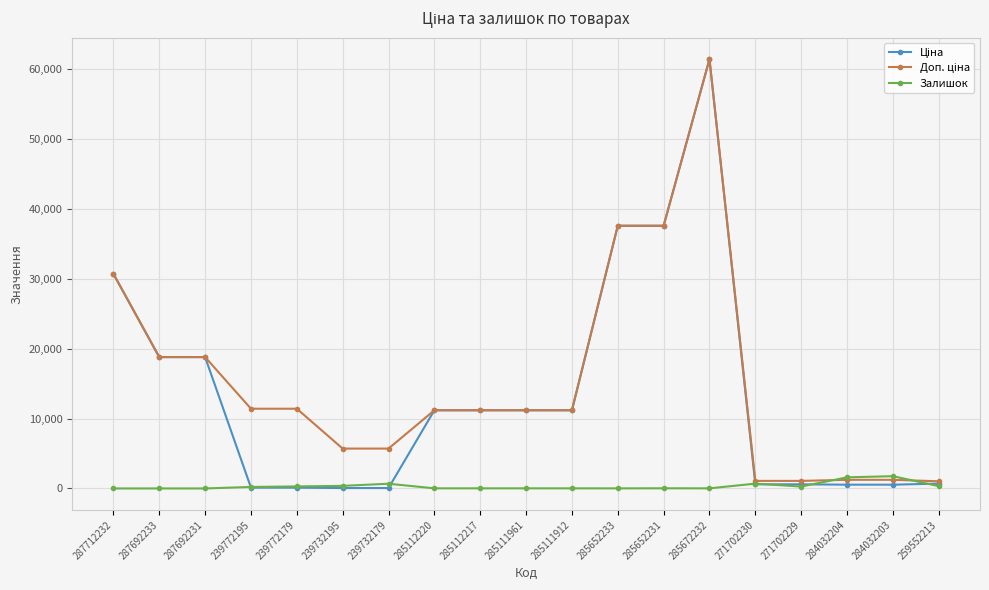

True or false: Залишок has more than 0 interior local peaks.

True